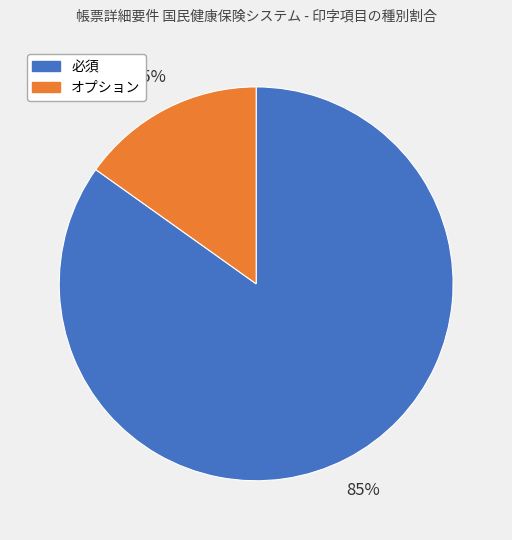

Do オプション and 必須 together represent more than half of the pie?

Yes